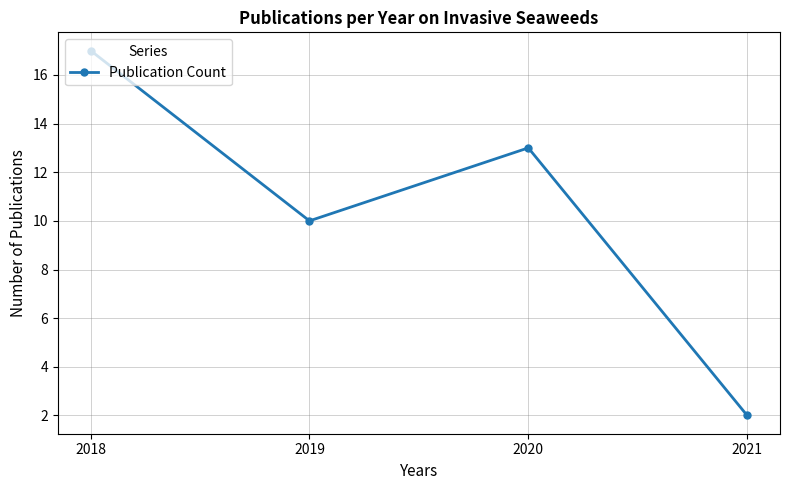

Between 2020 and 2018, which is larger?

2018